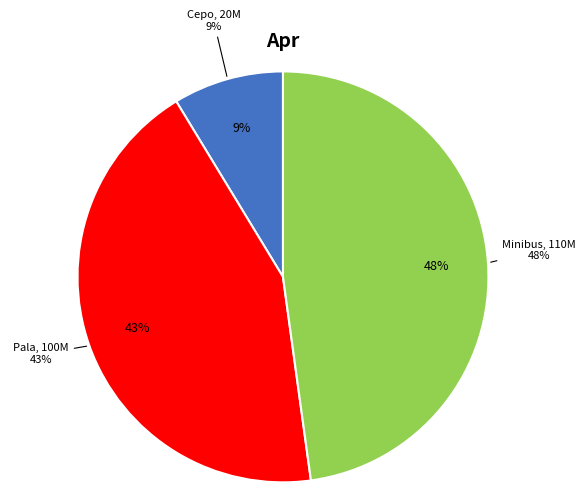

What percentage is the 315261-adquisicion-cepo-1 slice, to the nearest percent?

9%